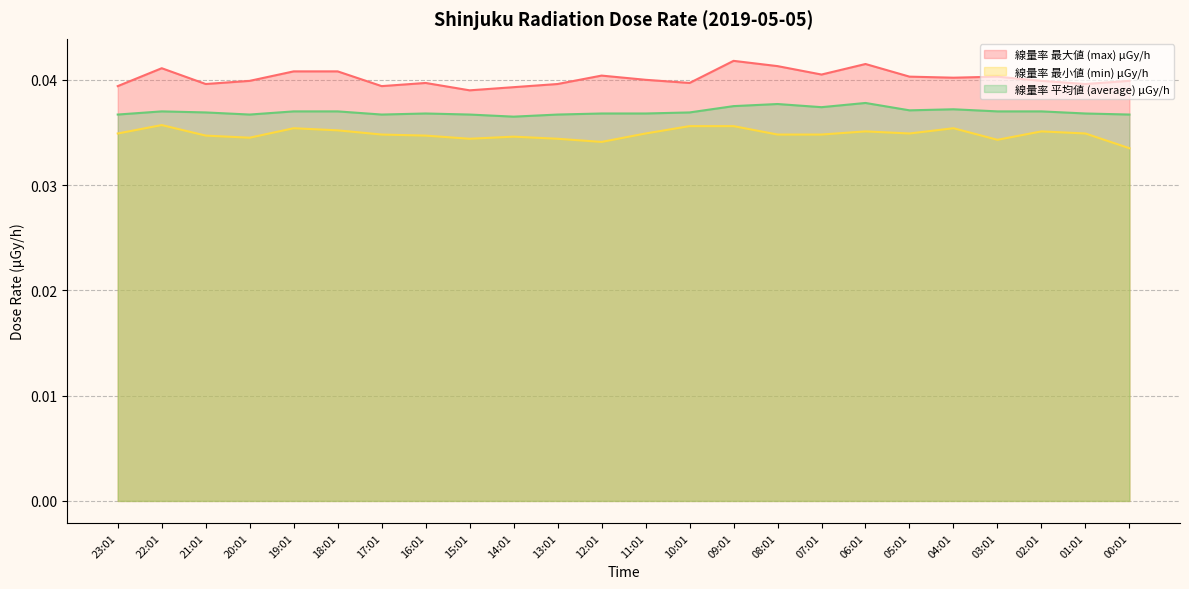

List the series in order of their peak value, lowest first.

線量率 最小値 (min) μGy/h, 線量率 平均値 (average) μGy/h, 線量率 最大値 (max) μGy/h